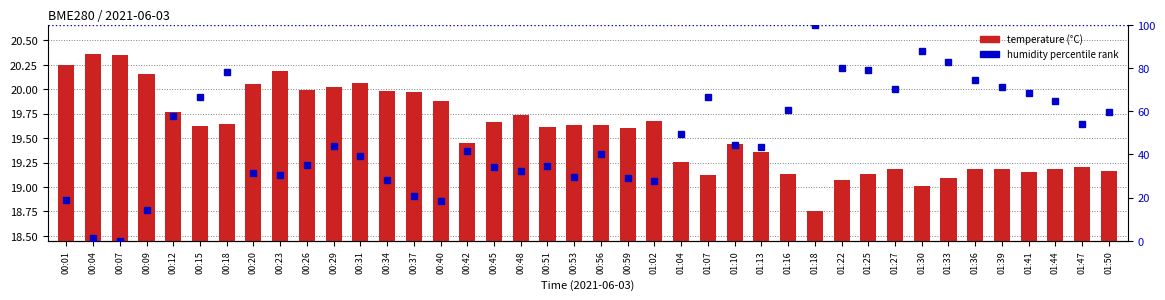

How many groups of bars are there?

40